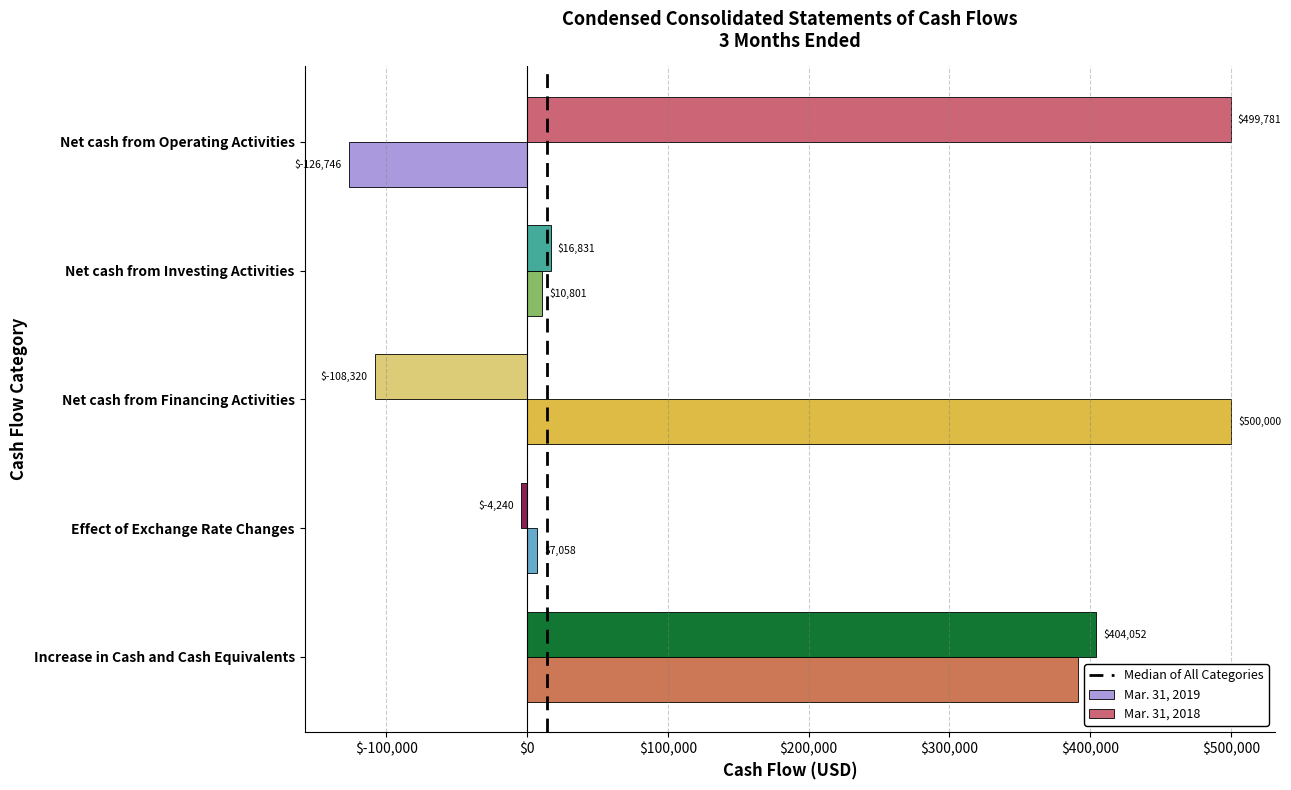

What is the difference between the second highest and minimum values in the Mar. 31, 2018 series?

512372